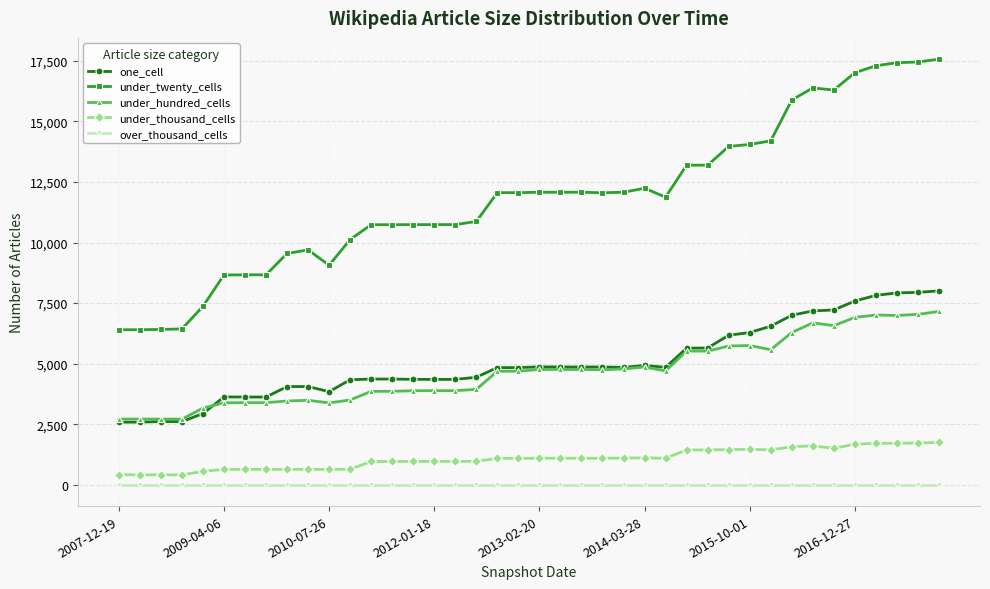

List the series in order of their peak value, highest first.

under_twenty_cells, one_cell, under_hundred_cells, under_thousand_cells, over_thousand_cells